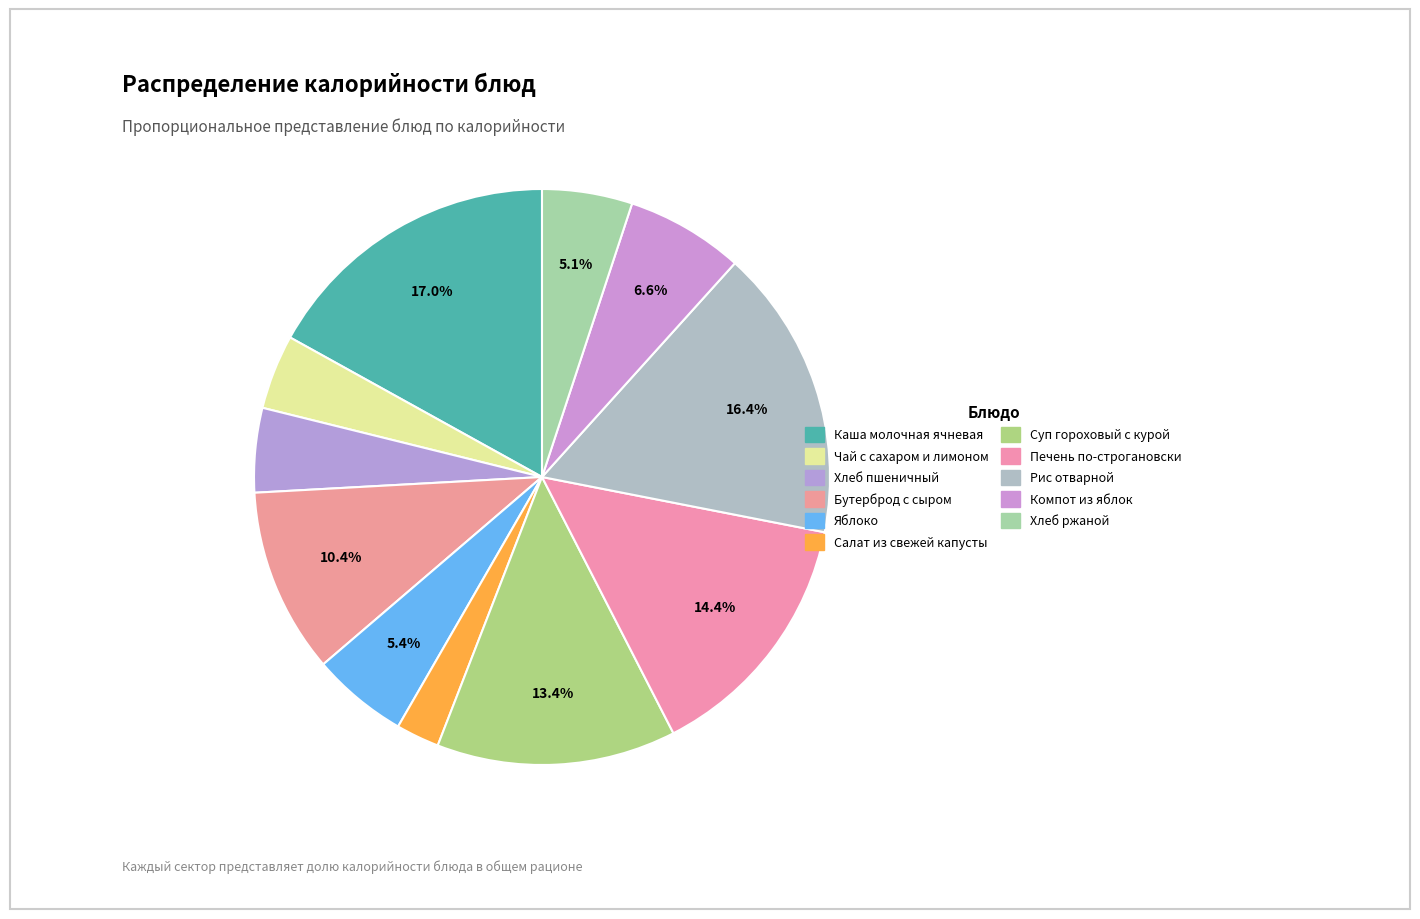

Which slice is the largest?

Каша молочная ячневая